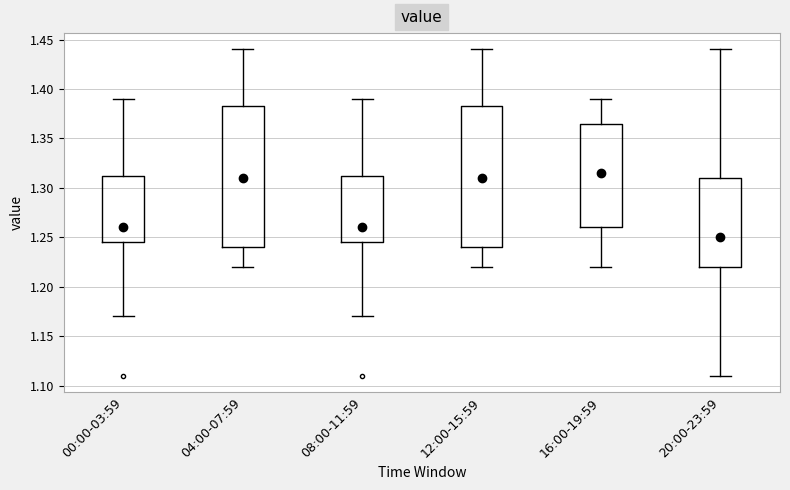

Reading left to right, read every box against the y-axis: the position of its median line, the range the box covers, and the ends of its whiskers. The values are not printed on the chart, so give them approximately, as read against the axis.

00:00-03:59: median 1.260, box 1.245 to 1.315, whiskers 1.170 to 1.390
04:00-07:59: median 1.310, box 1.240 to 1.385, whiskers 1.220 to 1.440
08:00-11:59: median 1.260, box 1.245 to 1.315, whiskers 1.170 to 1.390
12:00-15:59: median 1.310, box 1.240 to 1.385, whiskers 1.220 to 1.440
16:00-19:59: median 1.315, box 1.260 to 1.365, whiskers 1.220 to 1.390
20:00-23:59: median 1.250, box 1.220 to 1.310, whiskers 1.110 to 1.440